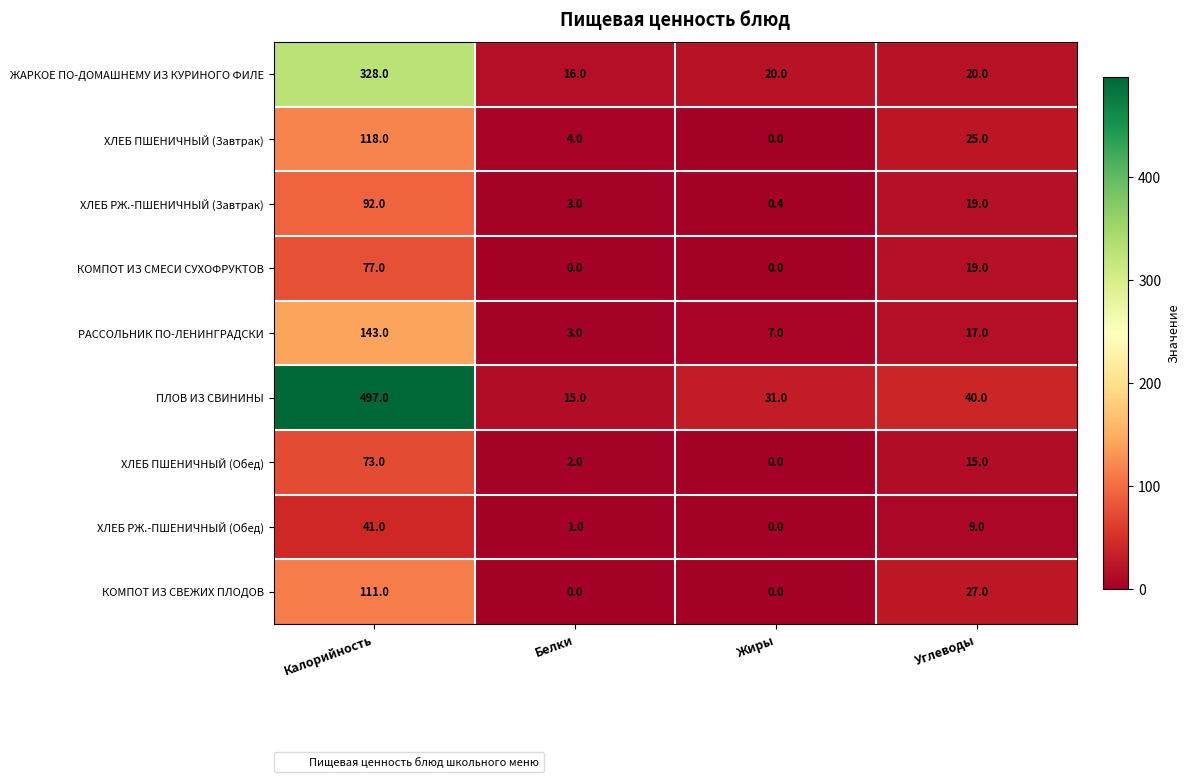

List the series in order of their peak value, highest first.

ПЛОВ ИЗ СВИНИНЫ, ЖАРКОЕ ПО-ДОМАШНЕМУ ИЗ КУРИНОГО ФИЛЕ, РАССОЛЬНИК ПО-ЛЕНИНГРАДСКИ, ХЛЕБ ПШЕНИЧНЫЙ (Завтрак), КОМПОТ ИЗ СВЕЖИХ ПЛОДОВ, ХЛЕБ РЖ.-ПШЕНИЧНЫЙ (Завтрак), КОМПОТ ИЗ СМЕСИ СУХОФРУКТОВ, ХЛЕБ ПШЕНИЧНЫЙ (Обед), ХЛЕБ РЖ.-ПШЕНИЧНЫЙ (Обед)